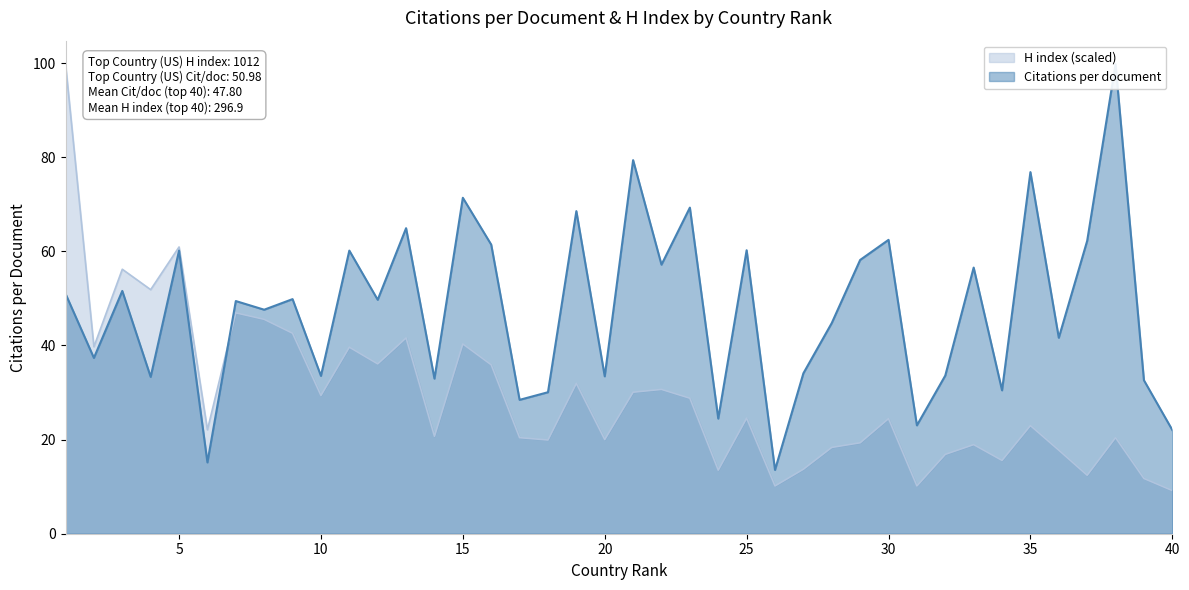

How many data points in H index are less than 24?

20